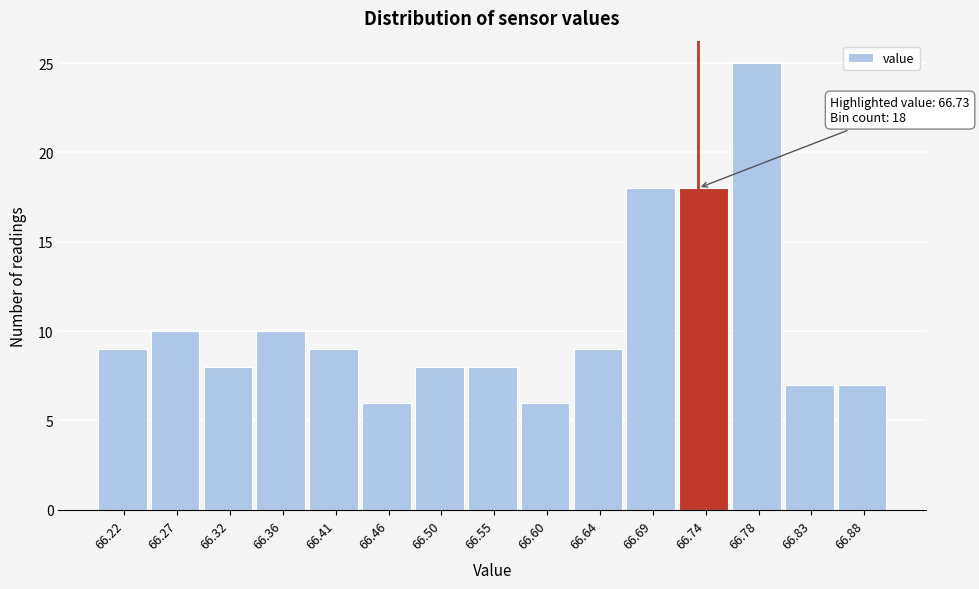

Over which range of the x-axis is the bar tallest?

66.760 to 66.805